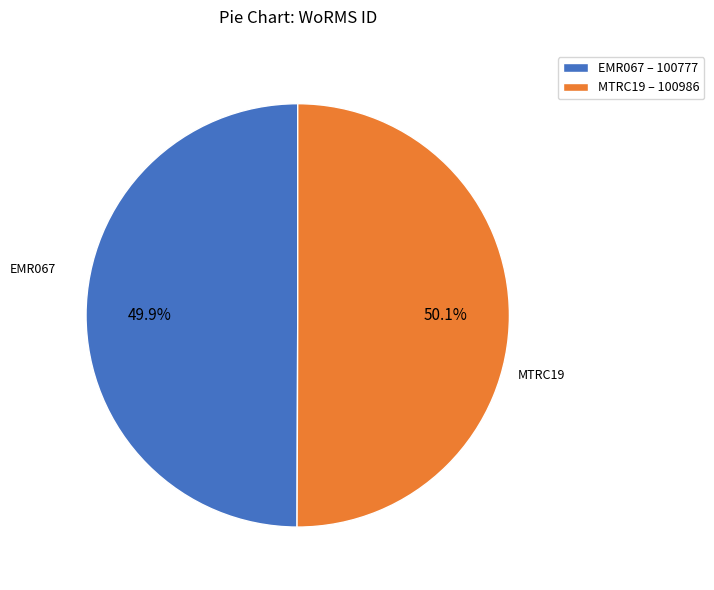

Approximately how many times larger is the value at EMR067 compared to MTRC19?

1.0